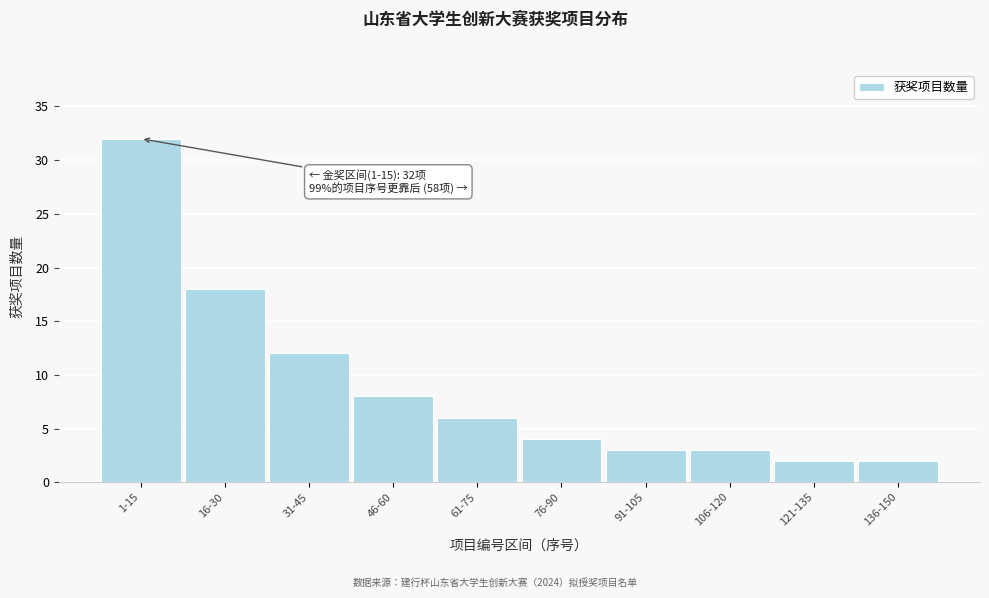

Reading left to right, extract all data points from this chart.

1-15=32	16-30=18	31-45=12	46-60=8	61-75=6	76-90=4	91-105=3	106-120=3	121-135=2	136-150=2